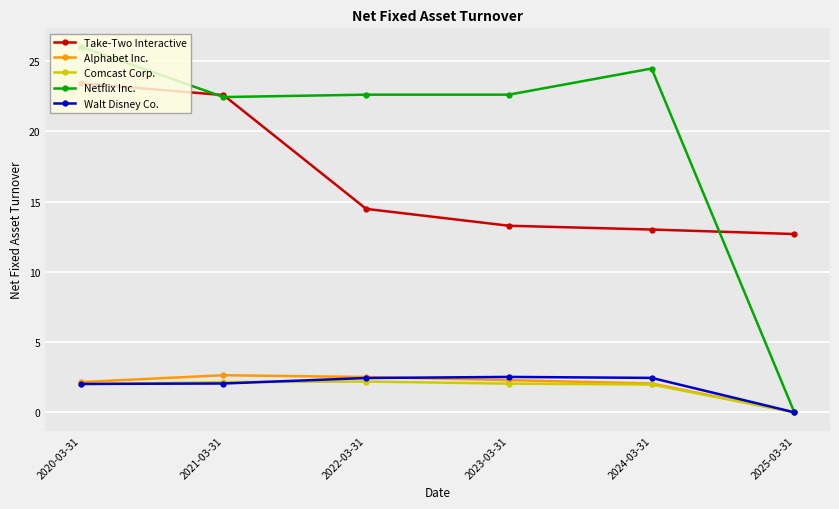

Does the chart have visible grid lines?

Yes